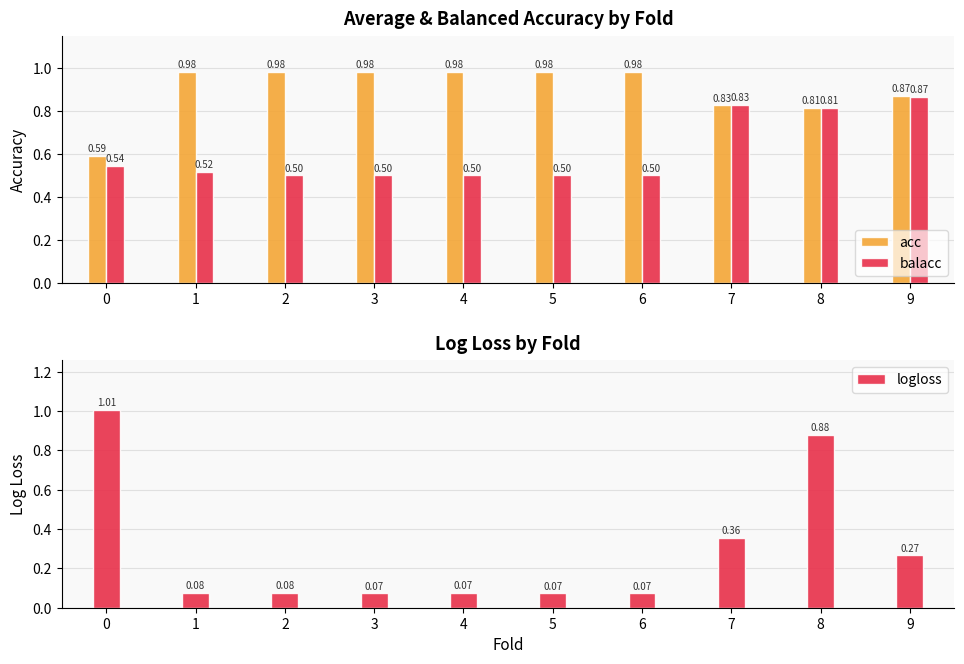

Reading left to right, extract all data points from this chart.

acc: 0.6	1.0	1.0	1.0	1.0	1.0	1.0	0.8	0.8	0.9
balacc: 0.5	0.5	0.5	0.5	0.5	0.5	0.5	0.8	0.8	0.9
logloss: 1.0	0.1	0.1	0.1	0.1	0.1	0.1	0.4	0.9	0.3